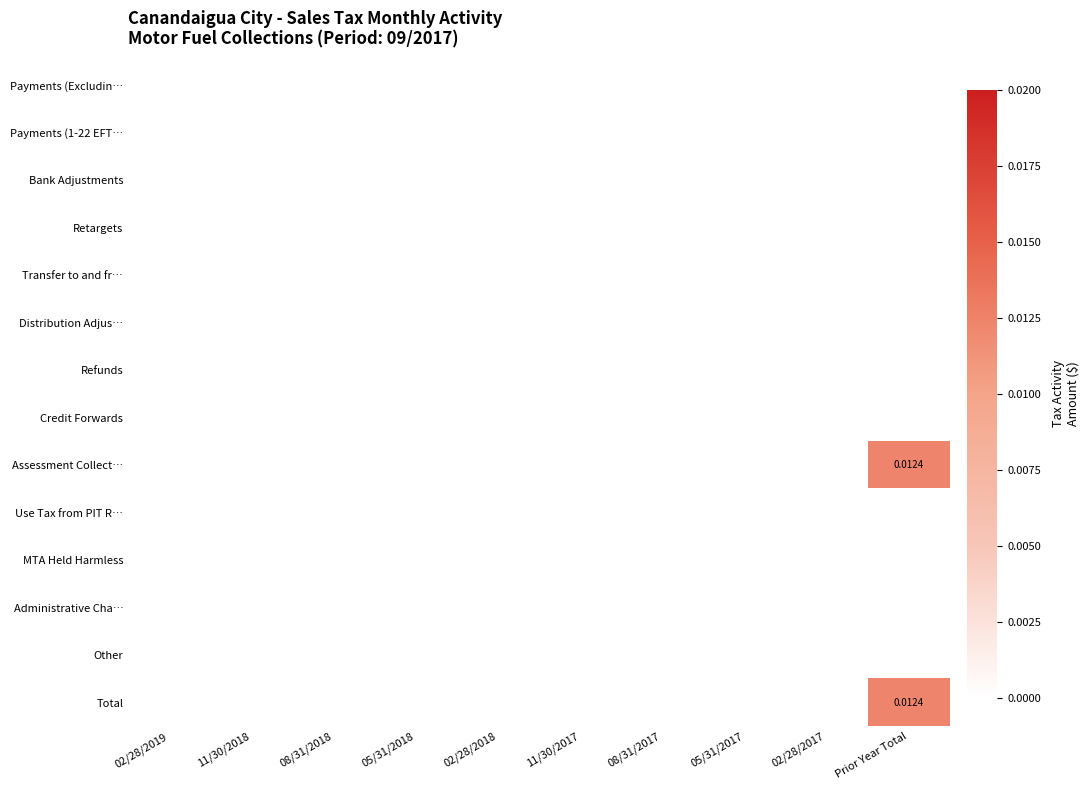

Which series has the largest range (max minus min)?

Assessment Collect…